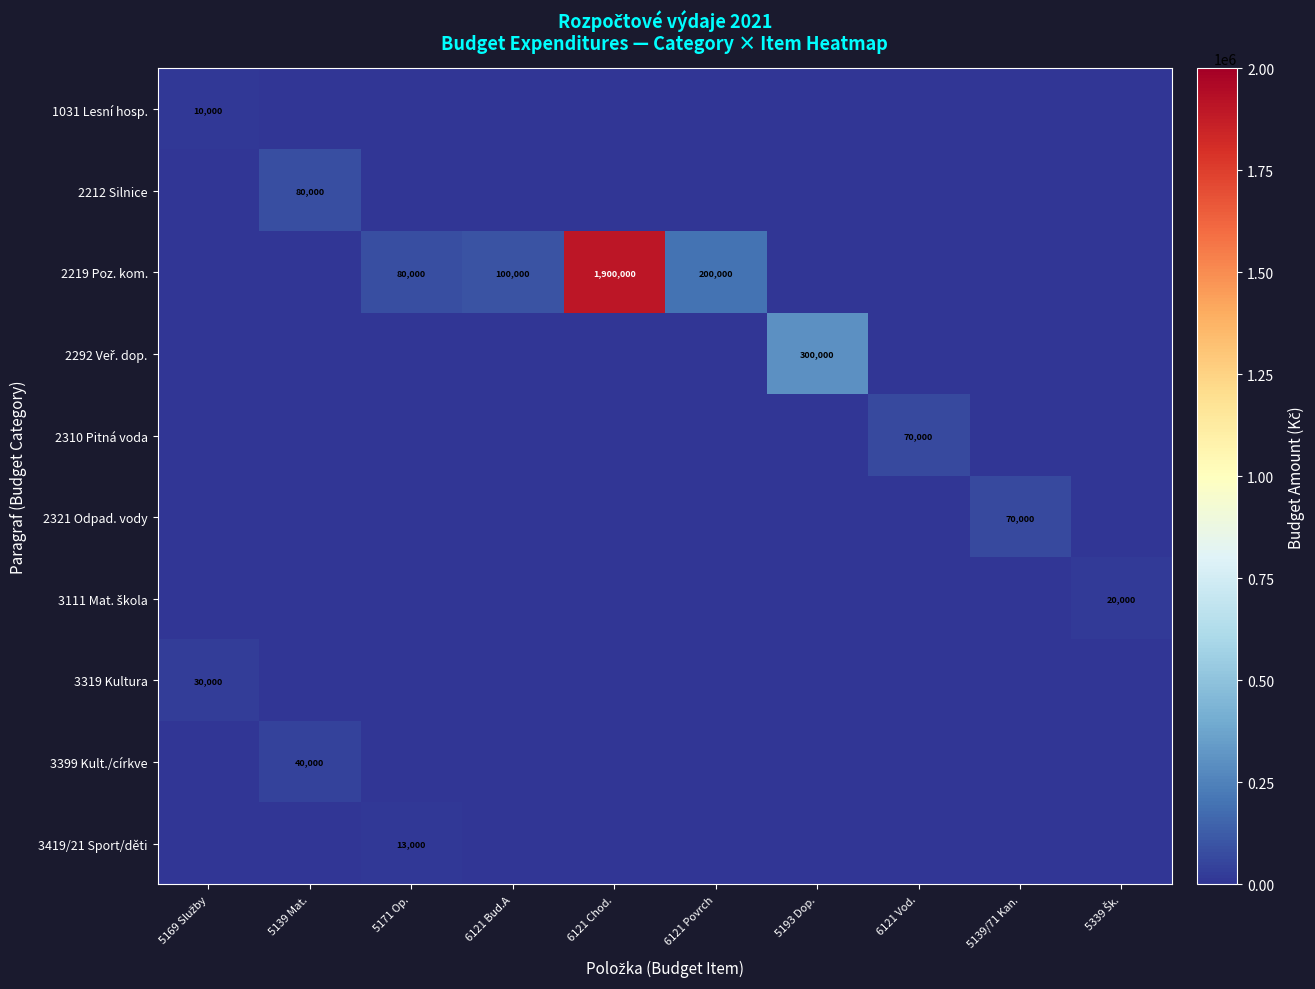

True or false: 3111 Mat. škola has a value of -6160 at 5193 Dop..

False